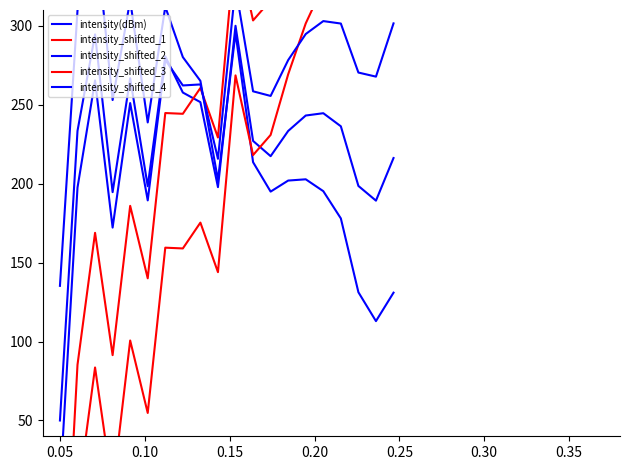

Which series has the largest range (max minus min)?

intensity_shifted_1